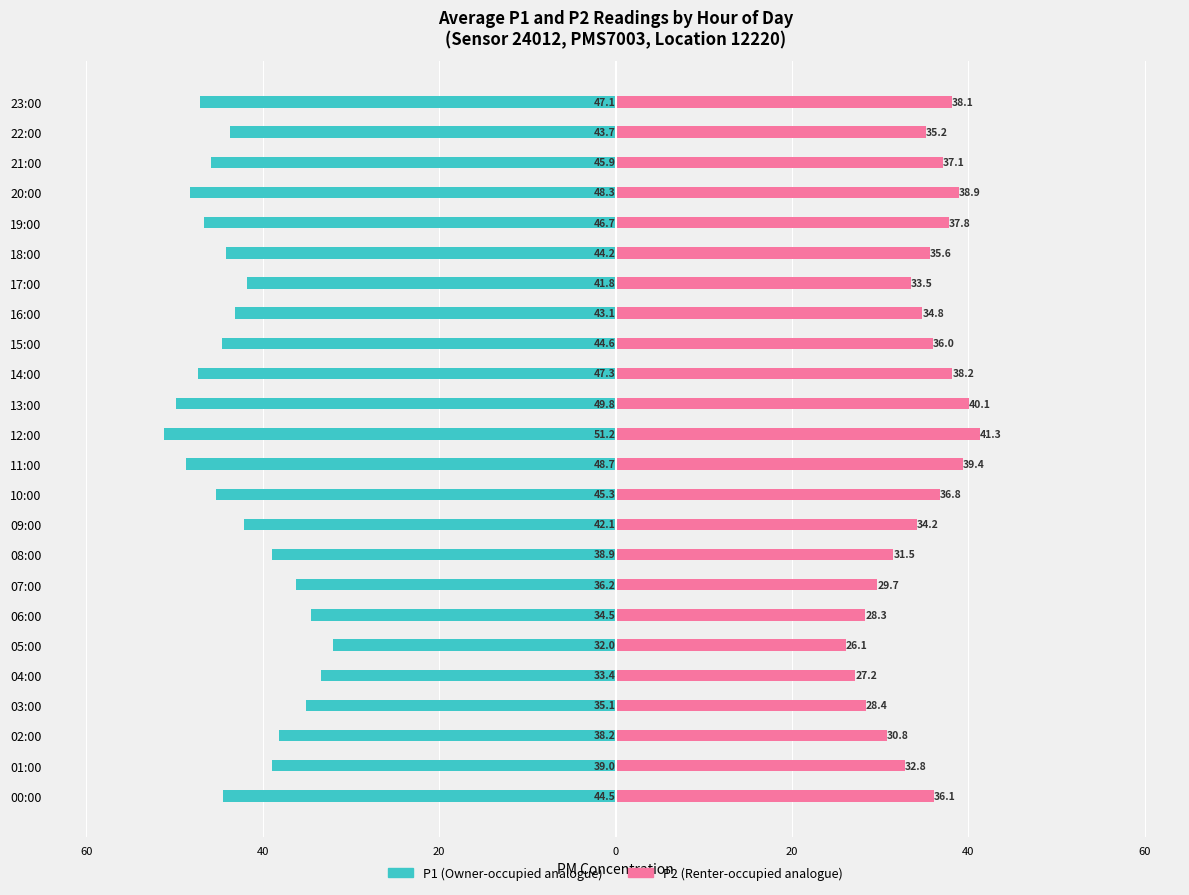

At how many categories does at least one series exceed -3?

24